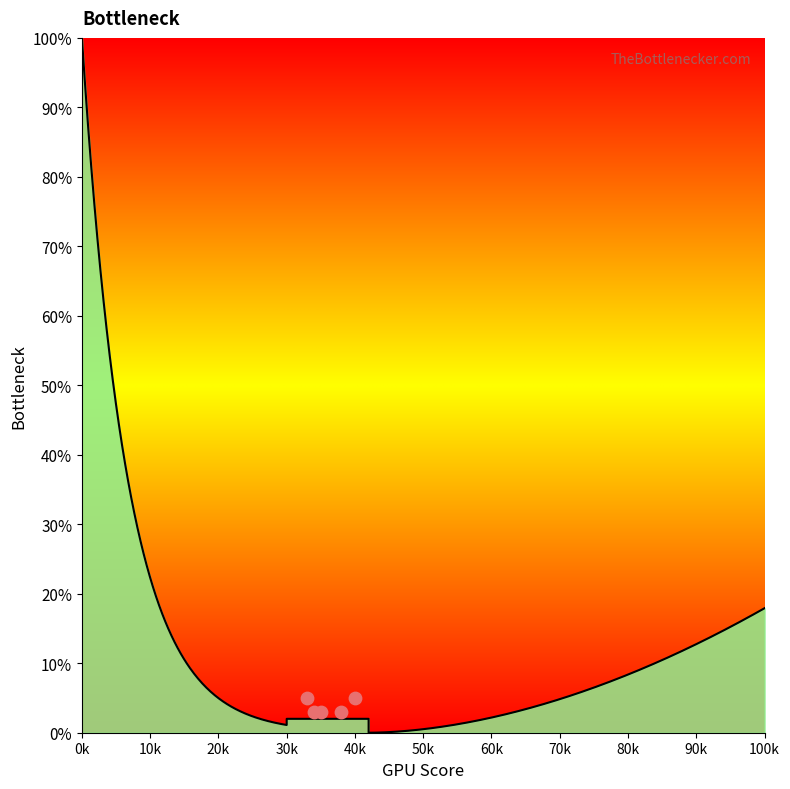

Which has a higher value, 20k or 30k?

20k